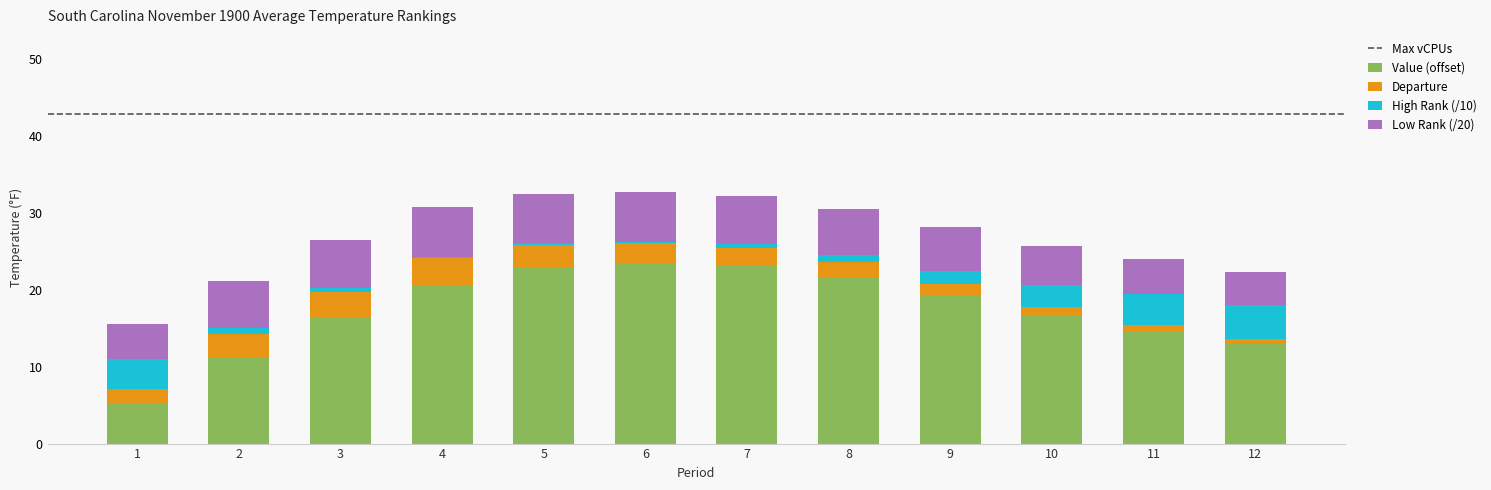

What is the maximum value for Value (offset)?

23.5